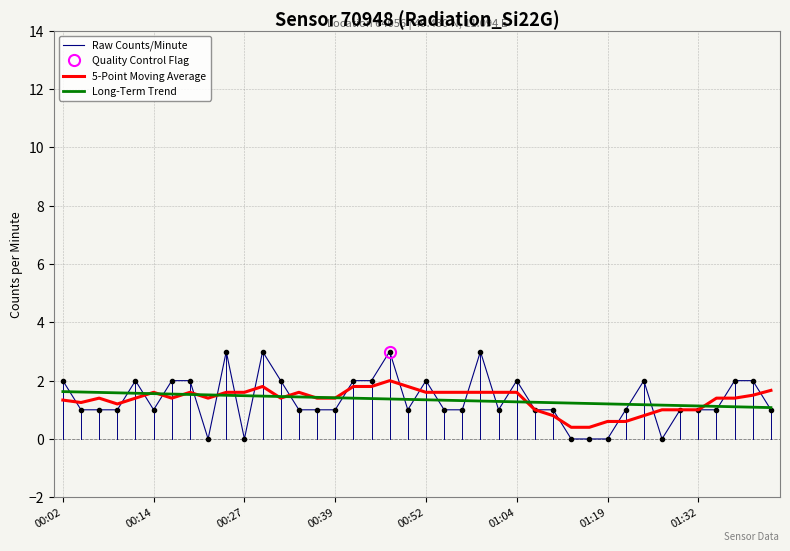

Reading right to left, list all the values displayed in this chart.

Raw Counts/Minute: 1.0	2.0	2.0	1.0	1.0	1.0	0.0	2.0	1.0	0.0	0.0	0.0	1.0	1.0	2.0	1.0	3.0	1.0	1.0	2.0	1.0	3.0	2.0	2.0	1.0	1.0	1.0	2.0	3.0	0.0	3.0	0.0	2.0	2.0	1.0	2.0	1.0	1.0	1.0	2.0
5-Point Moving Average: 1.7	1.5	1.4	1.4	1.0	1.0	1.0	0.8	0.6	0.6	0.4	0.4	0.8	1.0	1.6	1.6	1.6	1.6	1.6	1.6	1.8	2.0	1.8	1.8	1.4	1.4	1.6	1.4	1.8	1.6	1.6	1.4	1.6	1.4	1.6	1.4	1.2	1.4	1.2	1.3
Long-Term Trend: 1.1	1.1	1.1	1.1	1.1	1.1	1.2	1.2	1.2	1.2	1.2	1.2	1.2	1.3	1.3	1.3	1.3	1.3	1.3	1.3	1.4	1.4	1.4	1.4	1.4	1.4	1.4	1.5	1.5	1.5	1.5	1.5	1.5	1.5	1.6	1.6	1.6	1.6	1.6	1.6